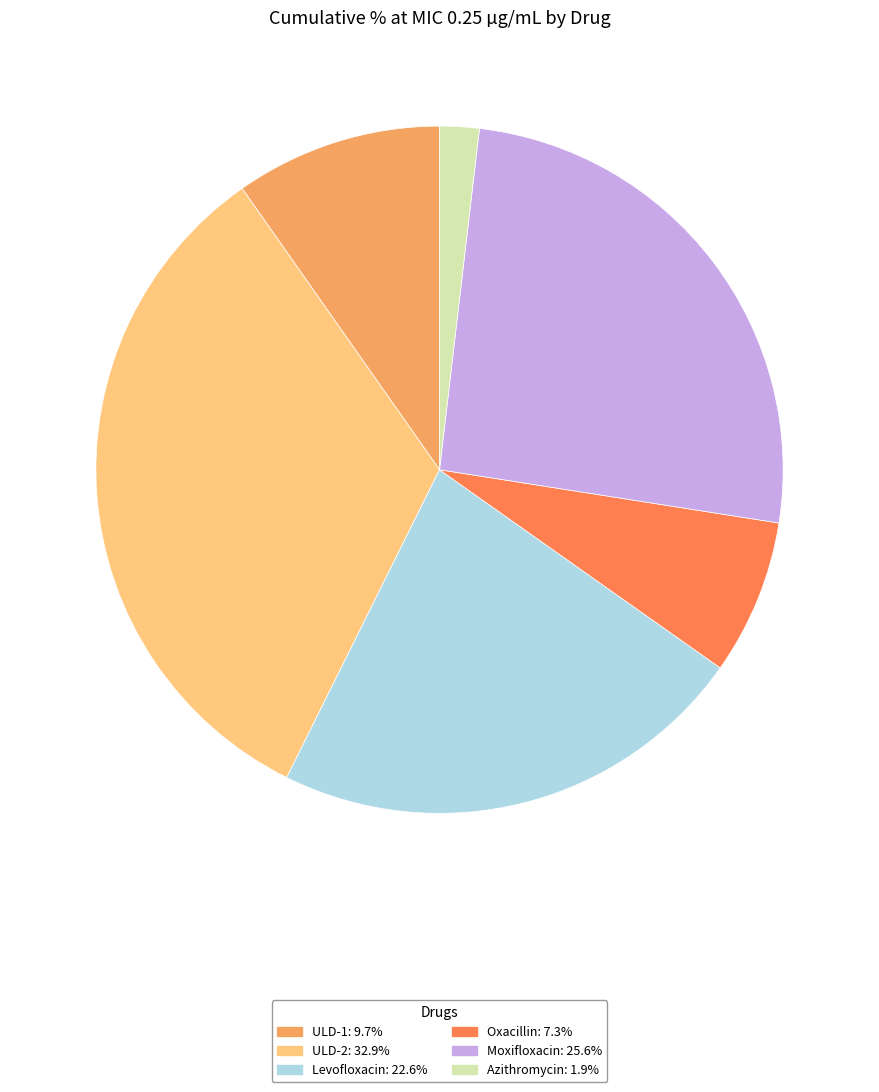

Is there a majority slice in this chart?

No